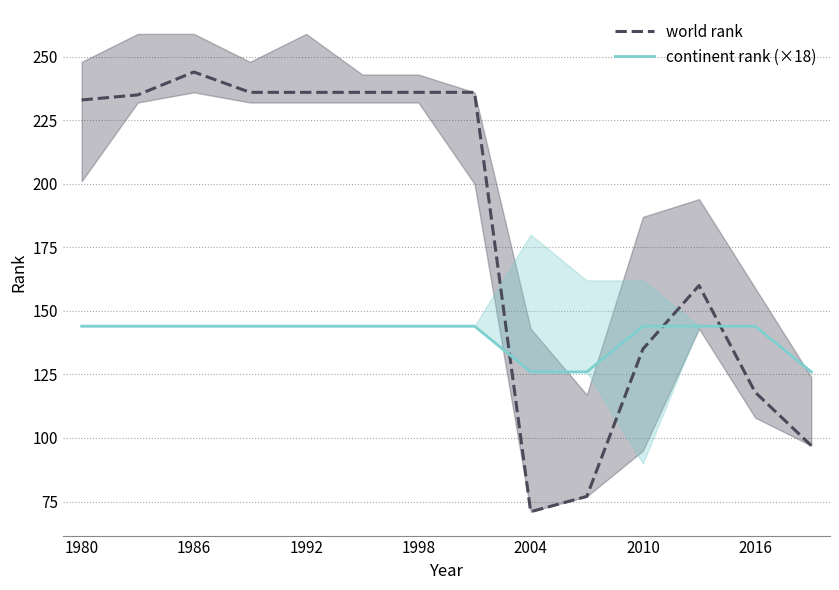

After their last crossing, which series has the higher values: world rank or continent rank (×18)?

continent rank (×18)